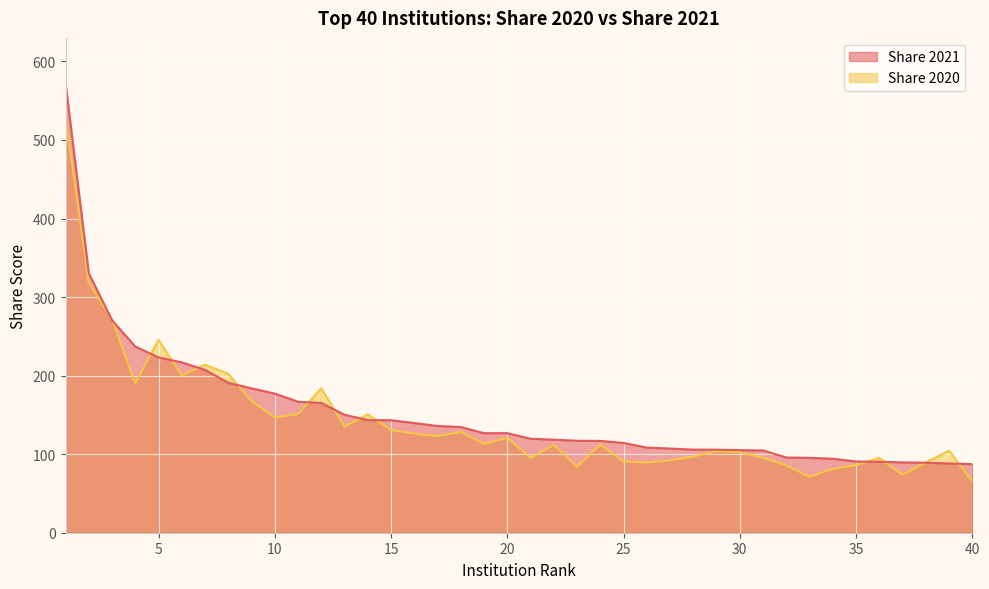

How many values in the Share 2021 series exceed 126?

20